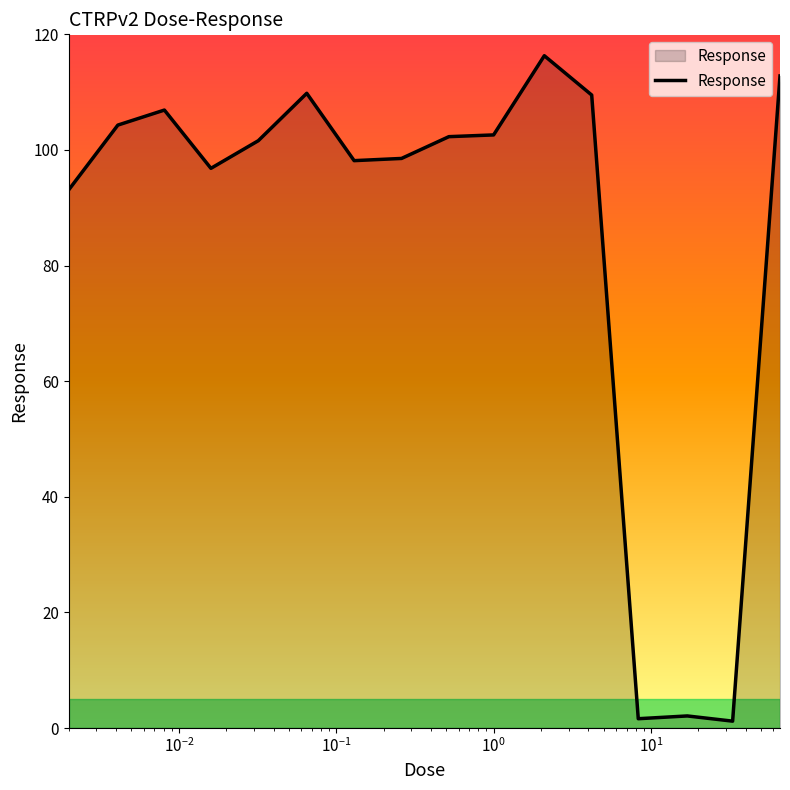

What is the maximum value shown in the chart?

116.3